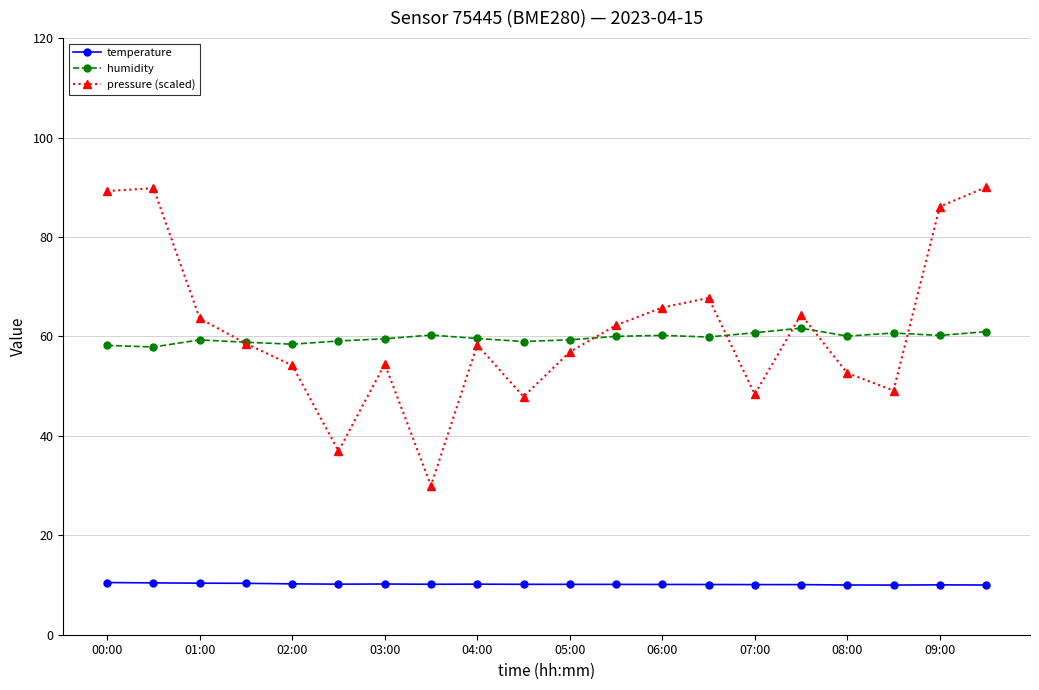

What is the lowest value of the humidity series?

57.9